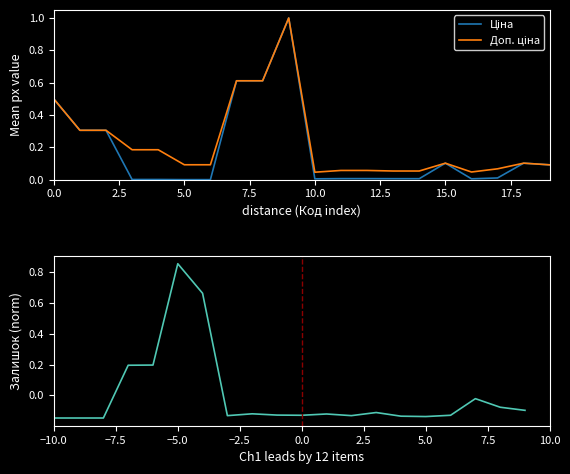

True or false: Ціна has more than 1 points higher than both neighbors.

True